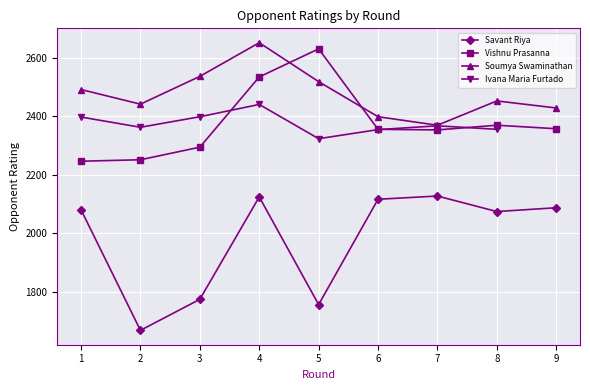

True or false: Soumya Swaminathan and Savant Riya intersect in this chart.

False